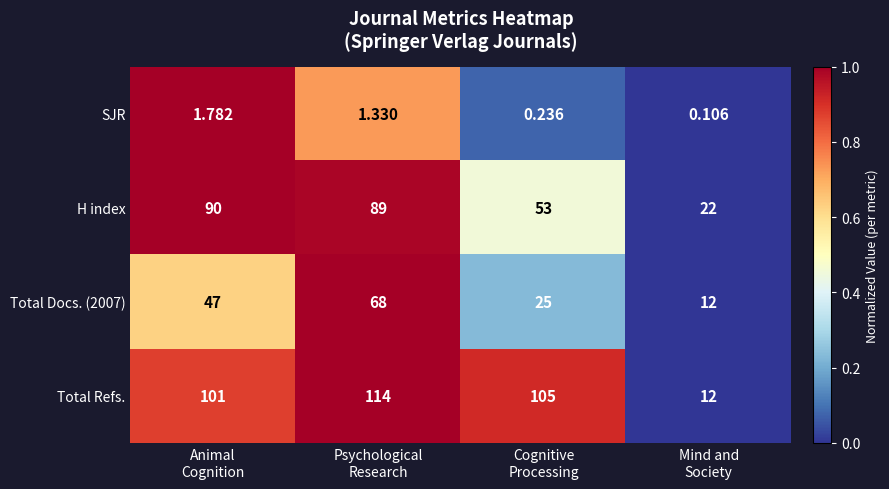

Which series has the largest range (max minus min)?

Total Refs.